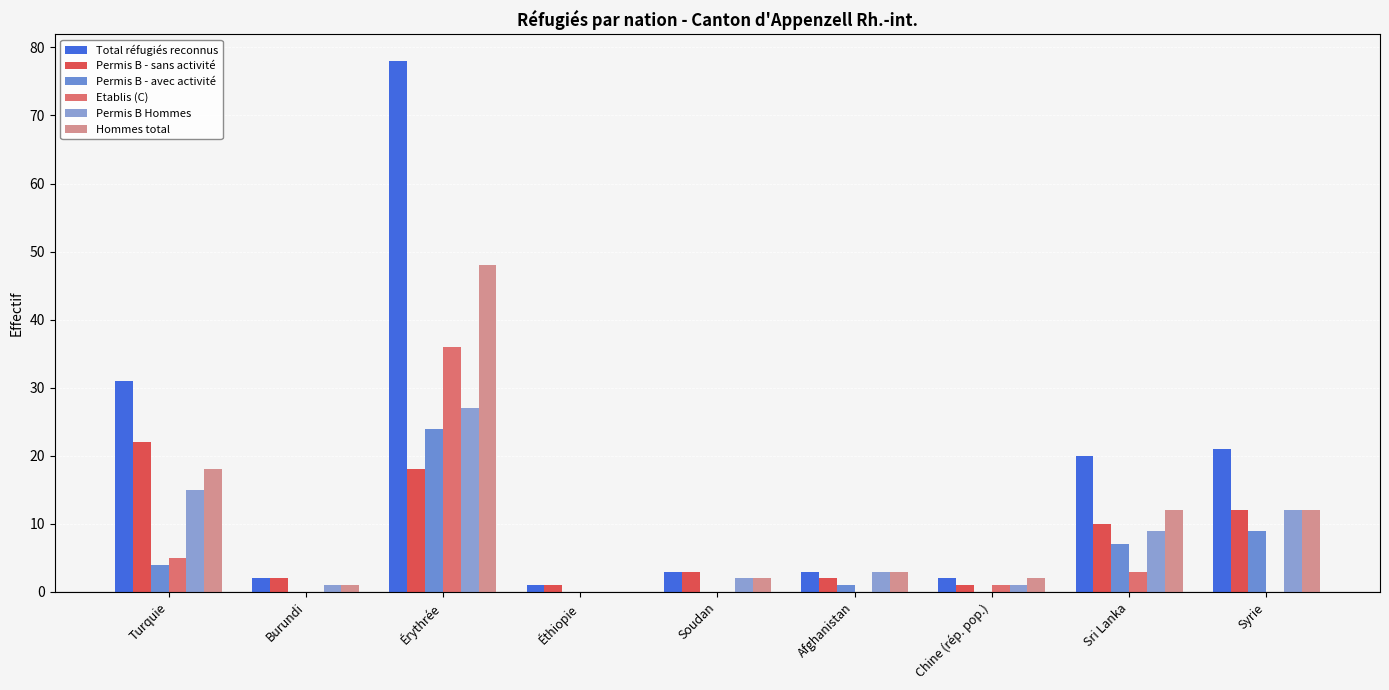

Reading right to left, extract all data points from this chart.

Total réfugiés reconnus: 21	20	2	3	3	1	78	2	31
Permis B - sans activité: 12	10	1	2	3	1	18	2	22
Permis B - avec activité: 9	7	0	1	0	0	24	0	4
Etablis (C): 0	3	1	0	0	0	36	0	5
Permis B Hommes: 12	9	1	3	2	0	27	1	15
Hommes total: 12	12	2	3	2	0	48	1	18